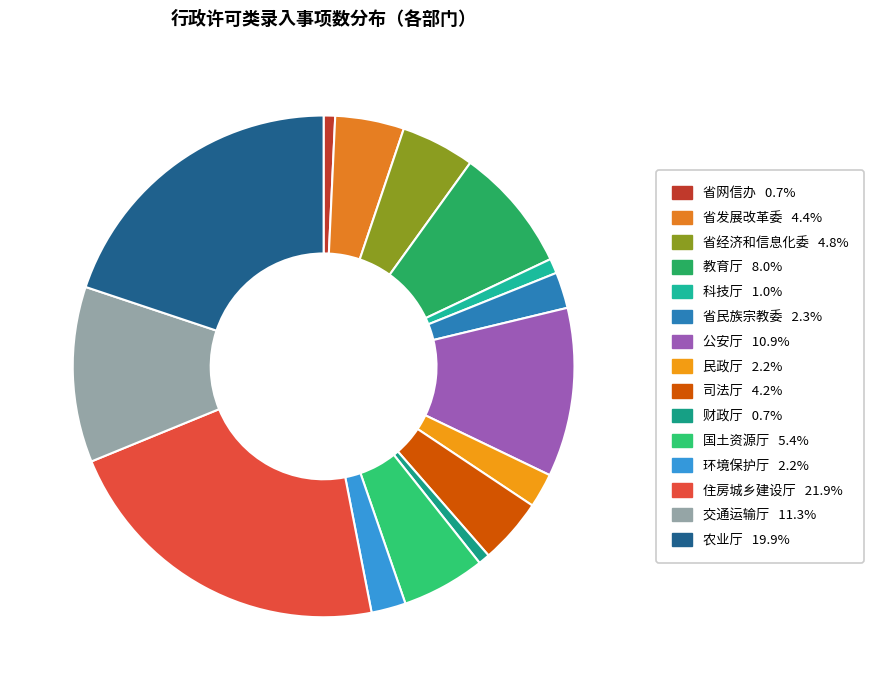

Which slice is the largest?

住房城乡建设厅